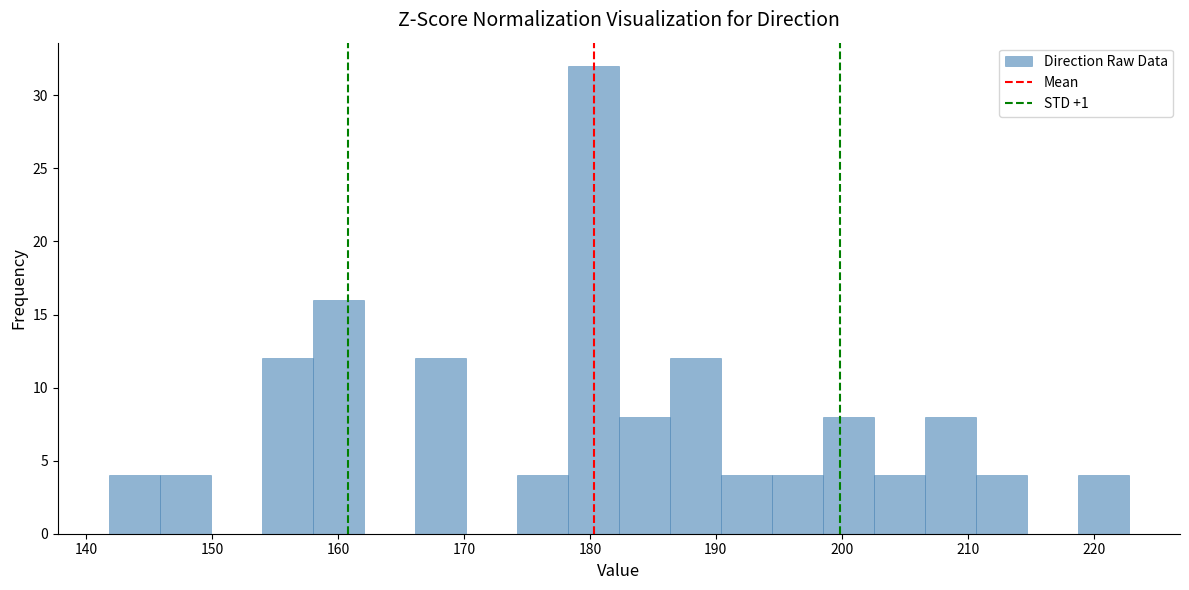

Reading left to right, transcribe this chart: for each bar, give the range it covers on the x-axis and its height. Neither the bar edges nor the heights are printed on the chart, so give them approximately, as read against the axes.

142 to 146: 4
146 to 150: 4
150 to 154: 0
154 to 158: 12
158 to 162: 16
162 to 166: 0
166 to 170: 12
170 to 174: 0
174 to 178: 4
178 to 182: 32
182 to 186: 8
186 to 190: 12
190 to 194: 4
194 to 199: 4
199 to 203: 8
203 to 207: 4
207 to 211: 8
211 to 215: 4
215 to 219: 0
219 to 223: 4